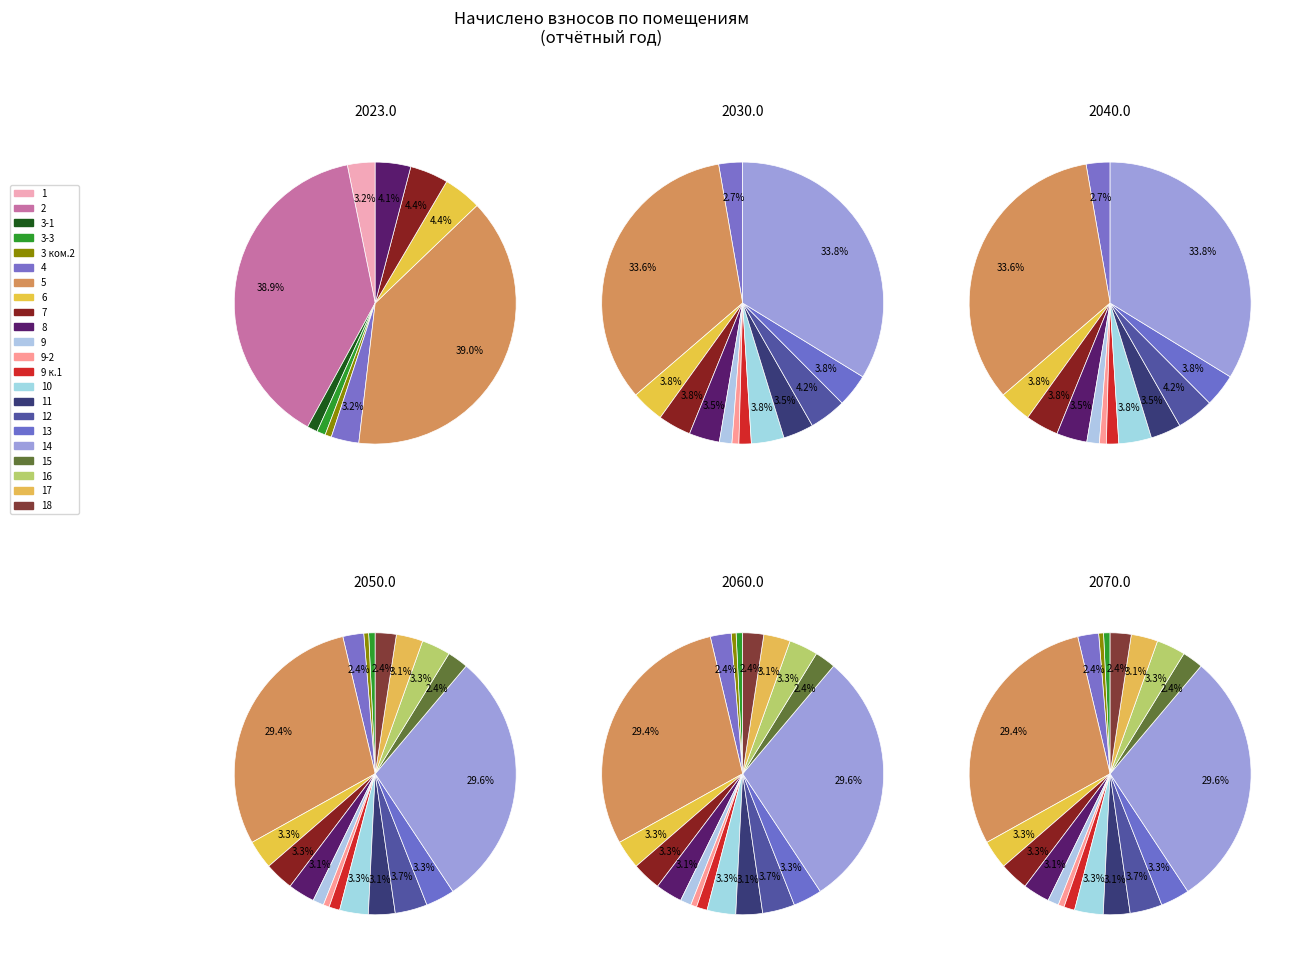

To the nearest percent, what is the average slice percentage?

5%